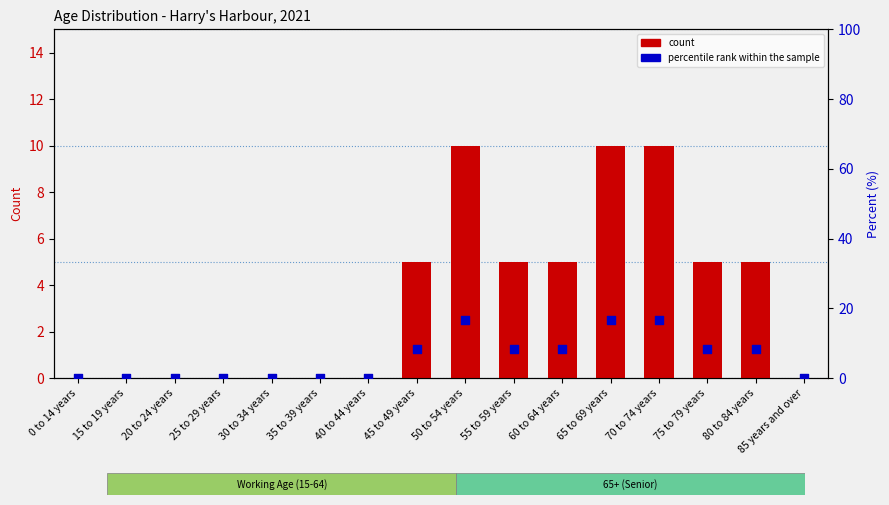

What is the total value across all series at 75 to 79 years?

13.3